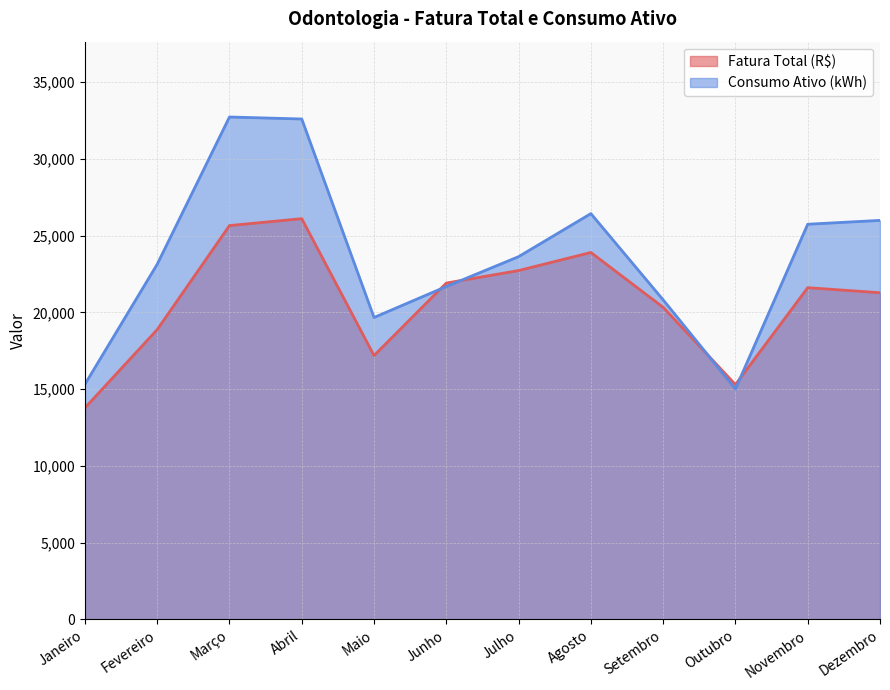

Where is the first local maximum for Fatura Total (R$)?

Abril